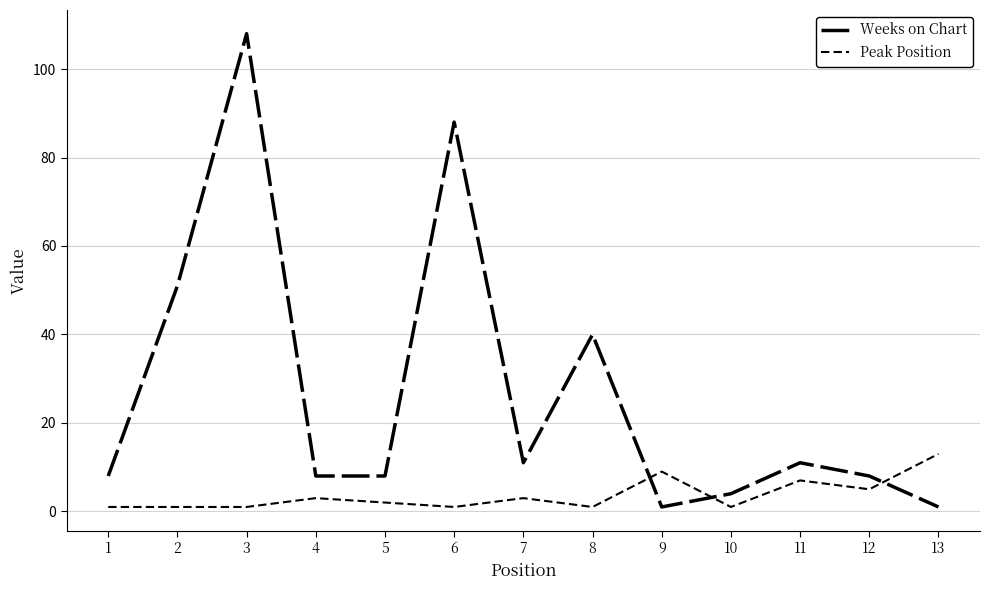

At how many categories does at least one series exceed 105?

1